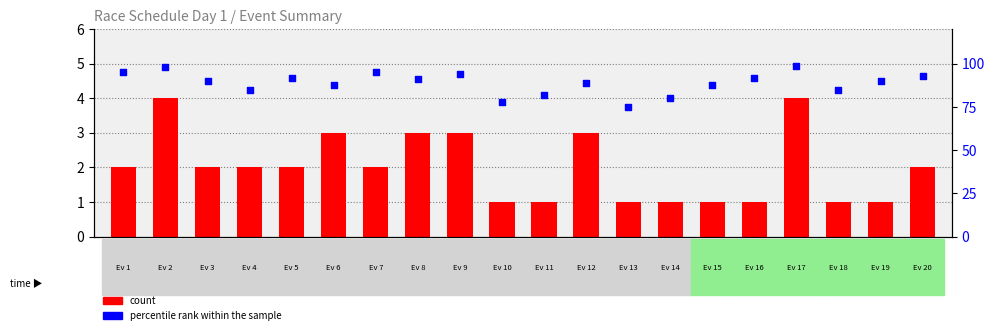

At how many categories does at least one series exceed 40?

20